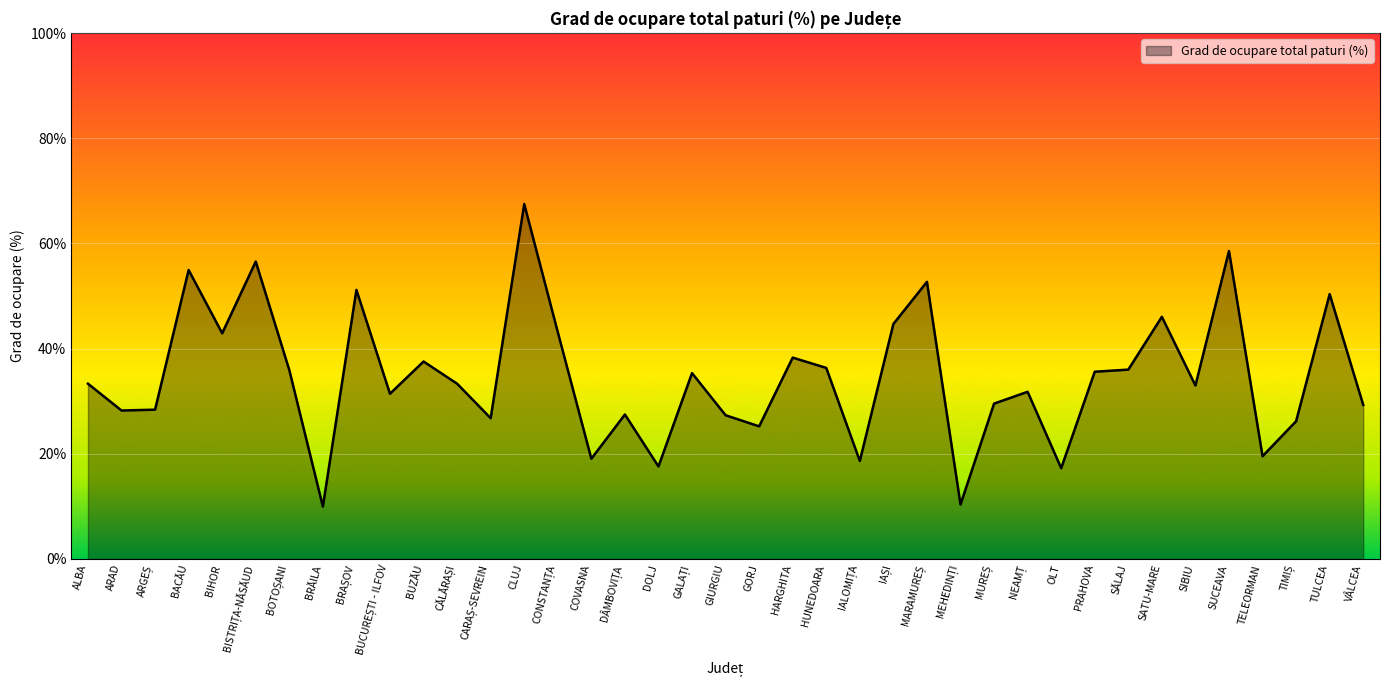

The value at PRAHOVA is 60.1. True or false?

False